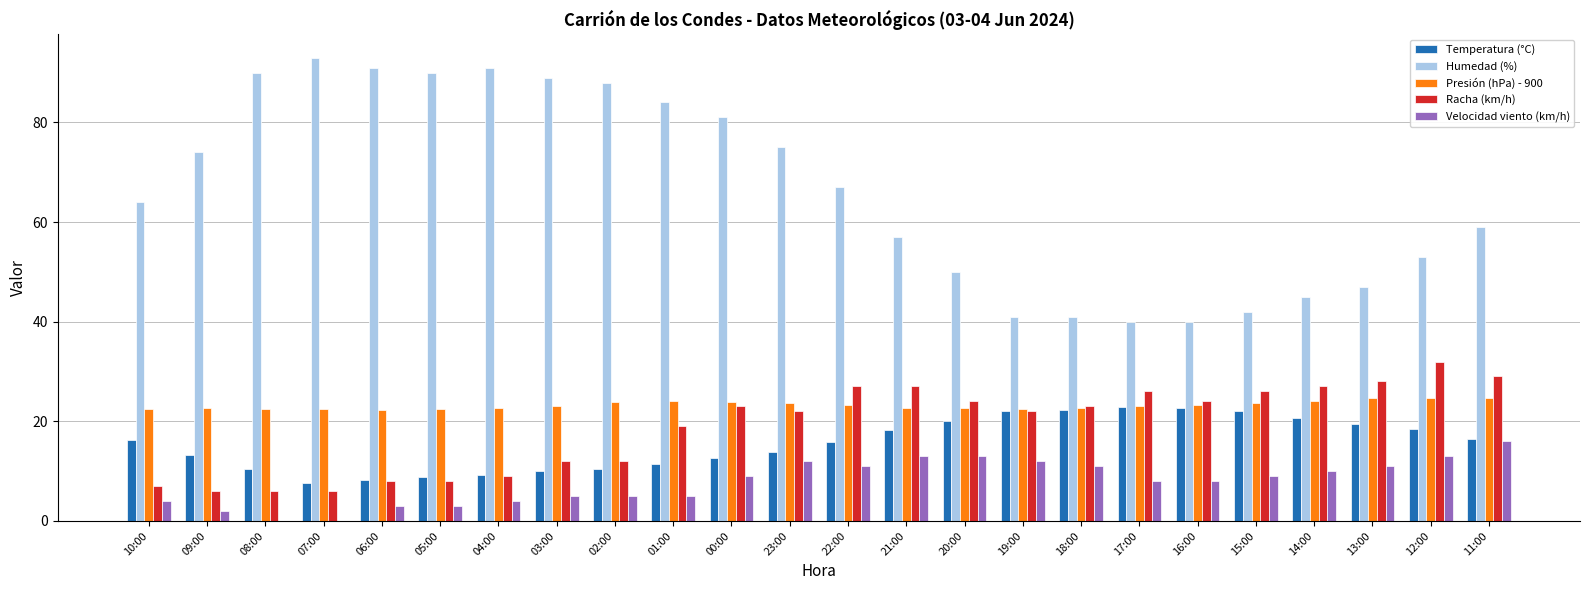

Is it true that Temperatura (°C) equals 35.5 at 16:00?

False